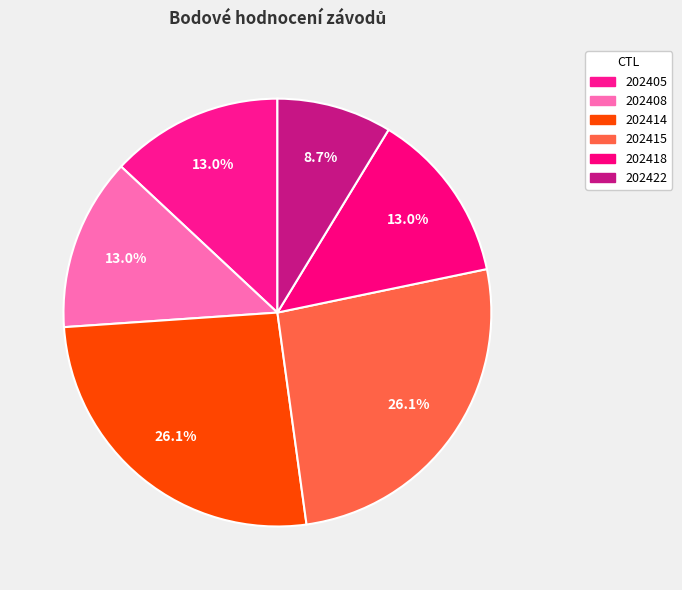

Count the number of slices in the pie.

6